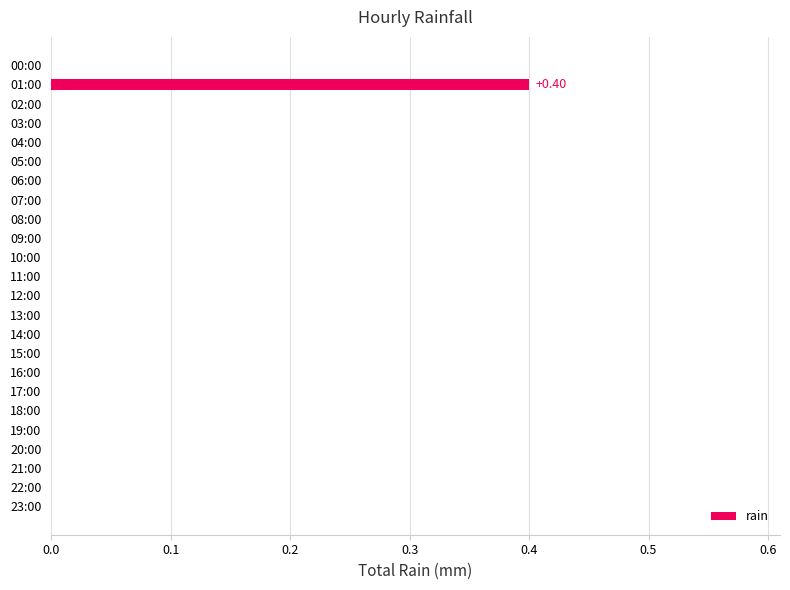

What is the sum of all values?

0.4